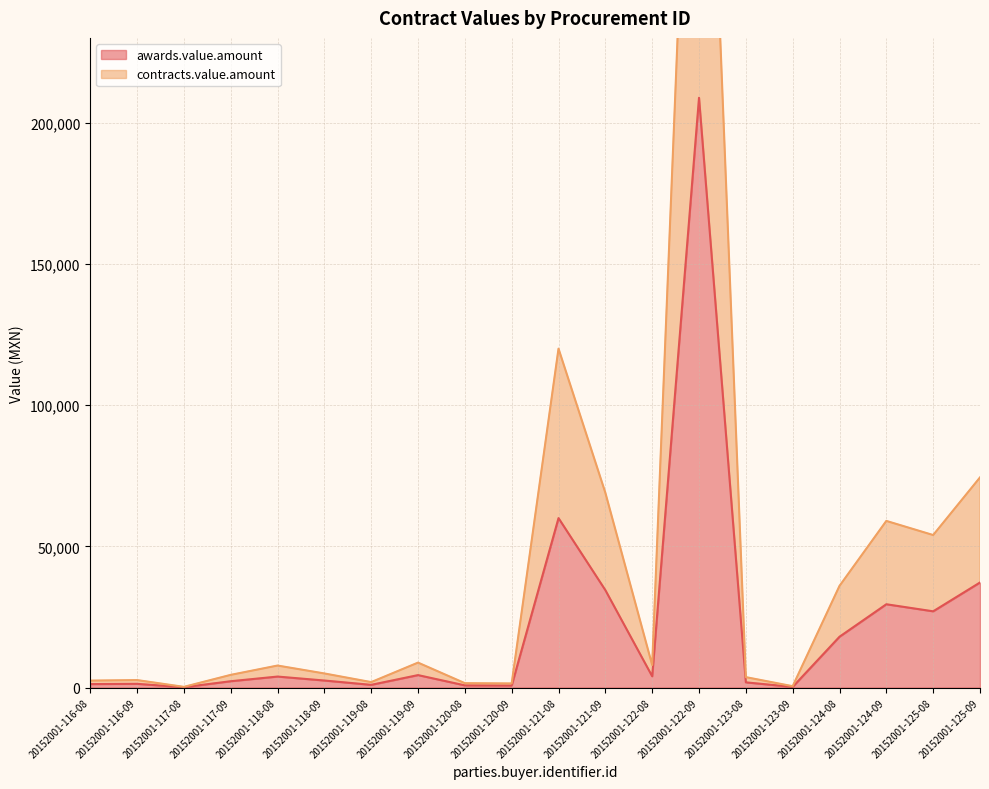

The value of awards.value.amount at 20152001-122-09 is 208800.0. True or false?

True